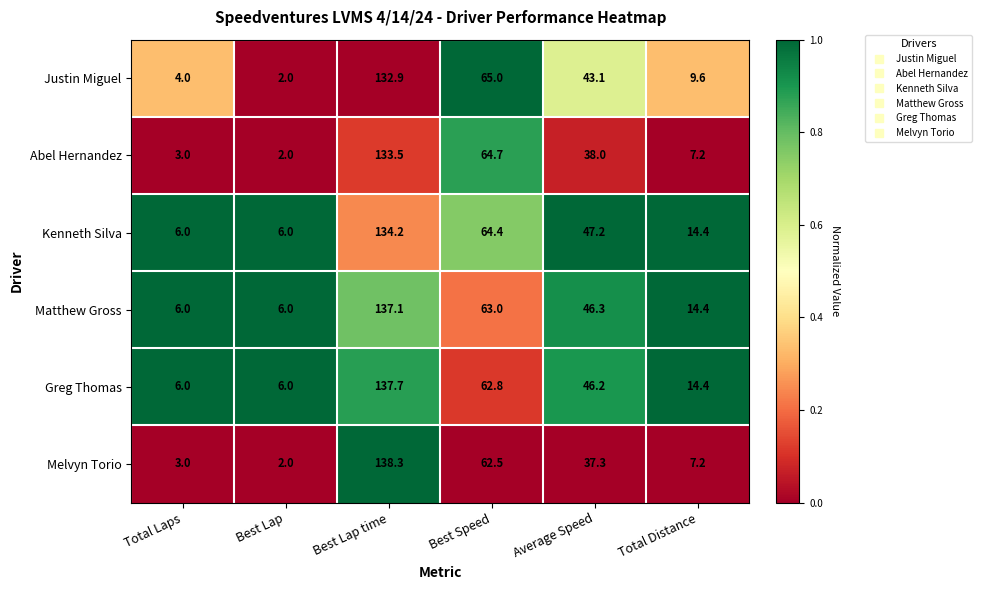

What is the sum of the Matthew Gross values at Total Distance and Best Lap?

20.4